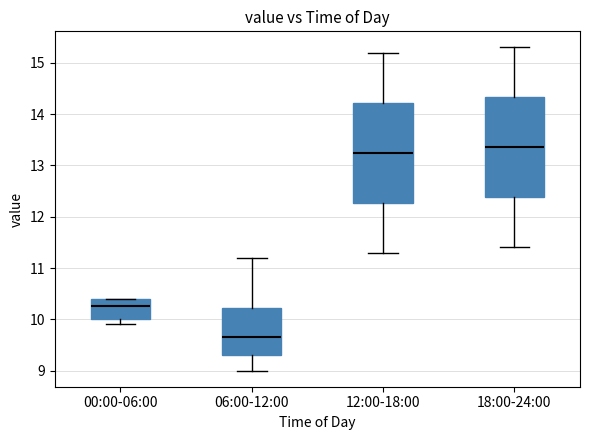

Reading left to right, read every box against the y-axis: the position of its median line, the range the box covers, and the ends of its whiskers. The values are not printed on the chart, so give them approximately, as read against the axis.

00:00-06:00: median 10.3, box 10.0 to 10.4, whiskers 9.9 to 10.4
06:00-12:00: median 9.7, box 9.3 to 10.2, whiskers 9.0 to 11.2
12:00-18:00: median 13.3, box 12.3 to 14.2, whiskers 11.3 to 15.2
18:00-24:00: median 13.4, box 12.4 to 14.3, whiskers 11.4 to 15.3